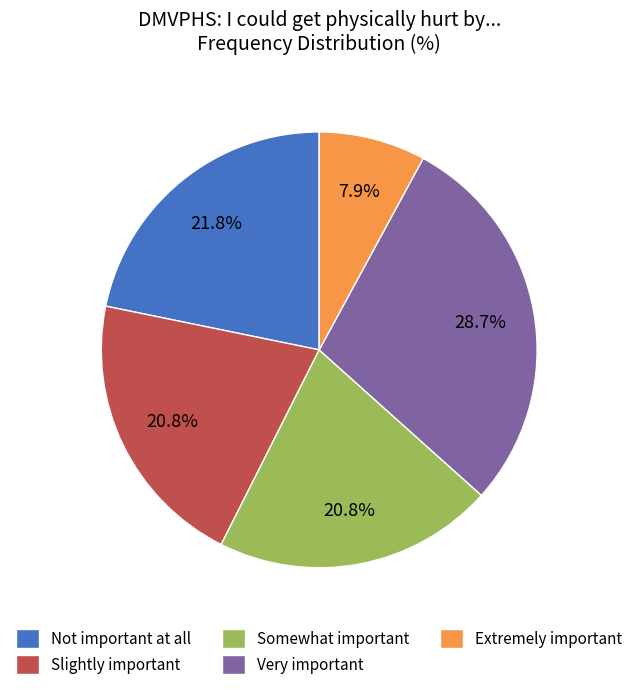

Does any single category account for the majority?

No